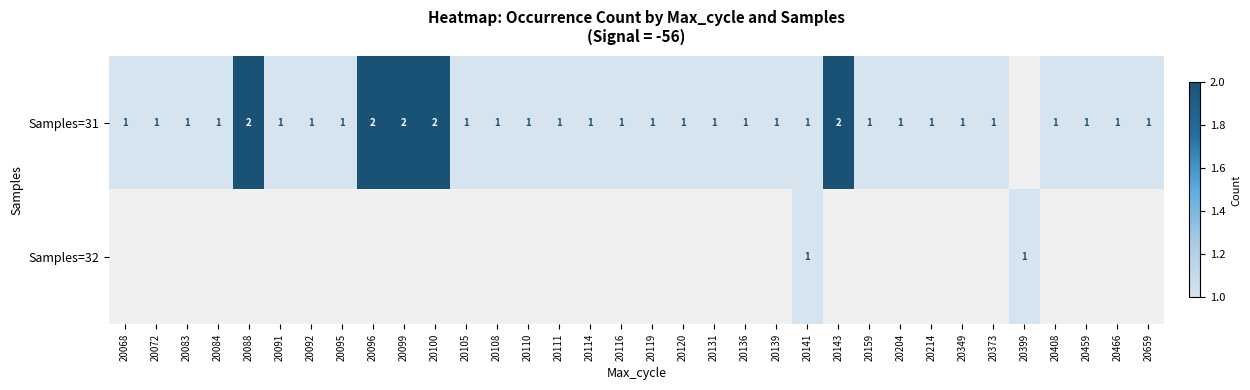

Is it true that Samples=31 equals 2 at 20068?

False